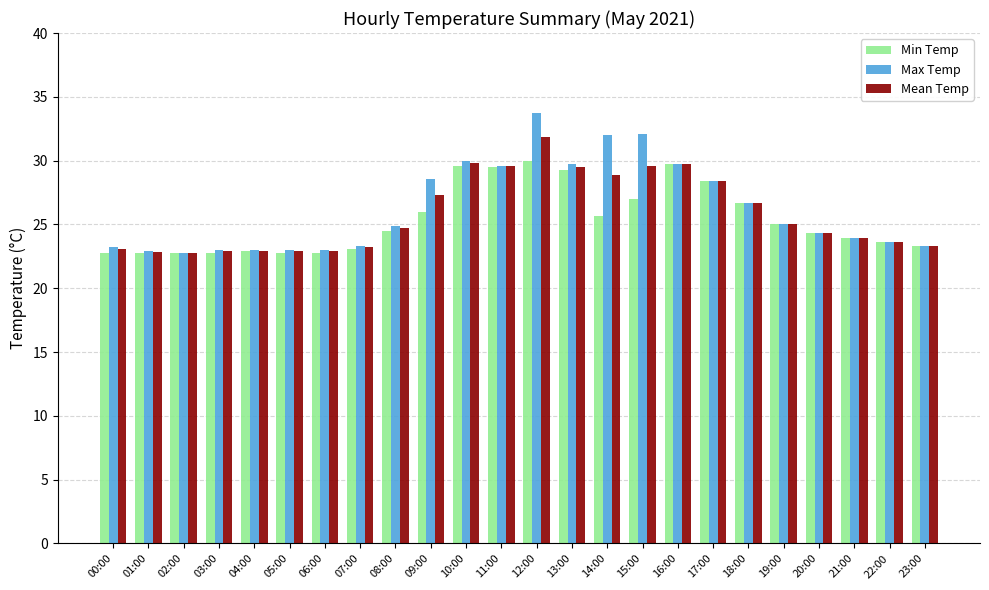

At which label does Min Temp first exceed 24?

08:00